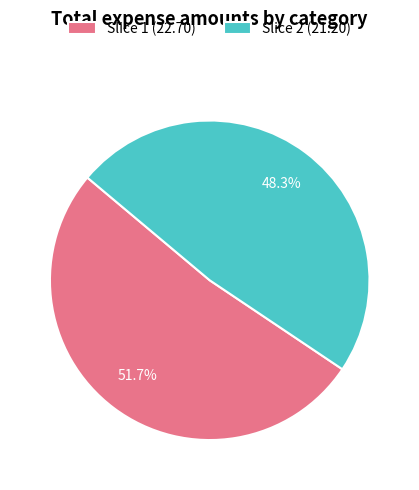

Is there a majority slice in this chart?

Yes